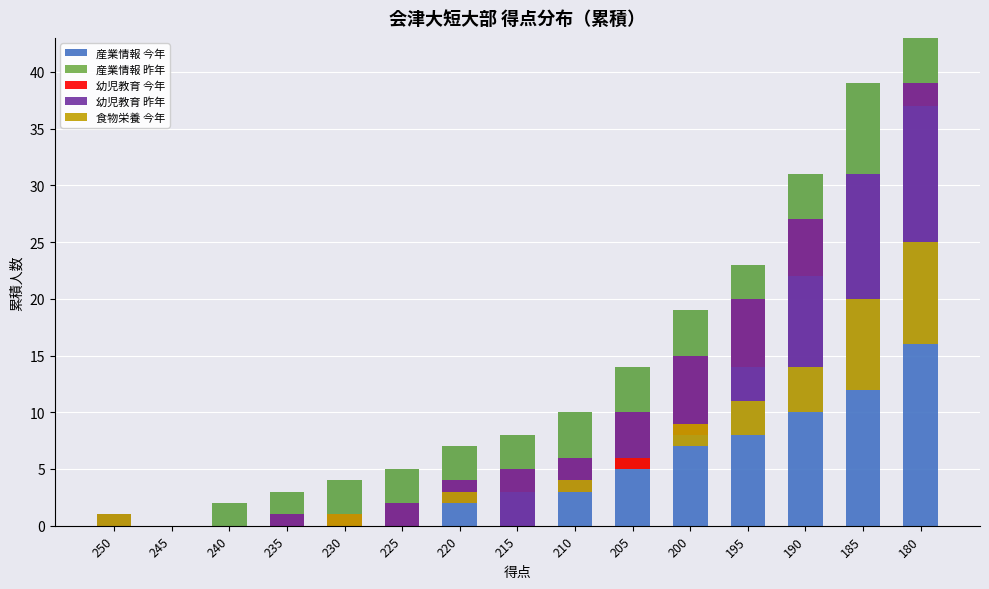

The 幼児教育 昨年 series shows -2 at 210. True or false?

False